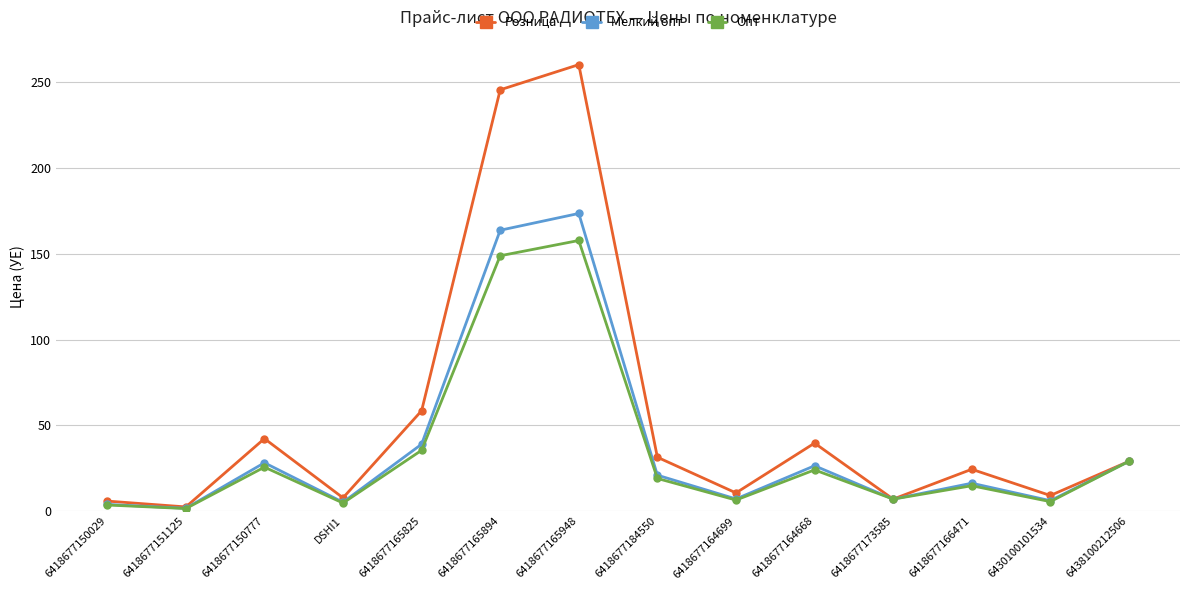

At which category does Розница reach its first local peak?

6418677150777